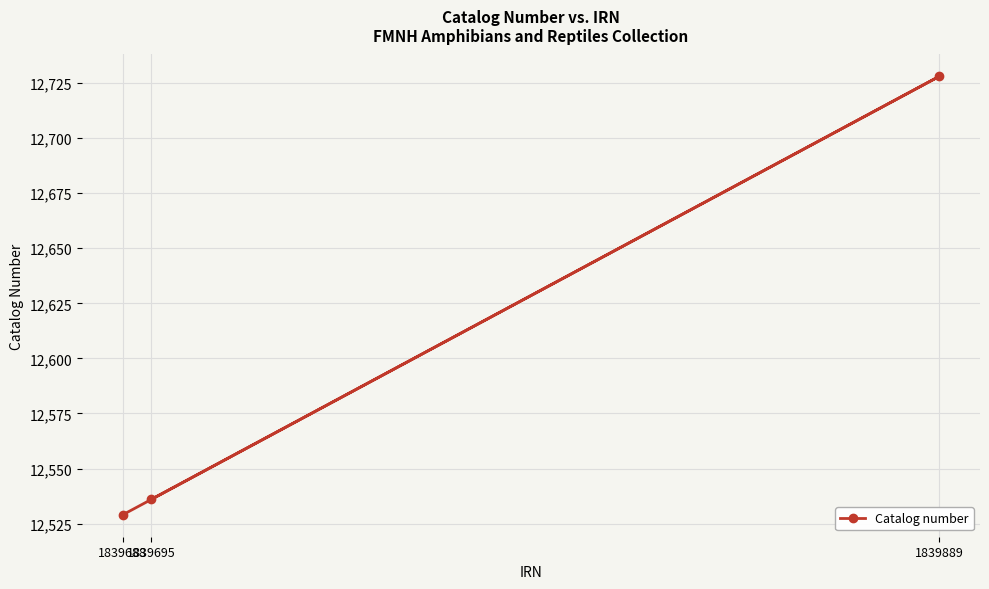

List the labels in order of value, largest first.

1839889, 1839695, 1839688